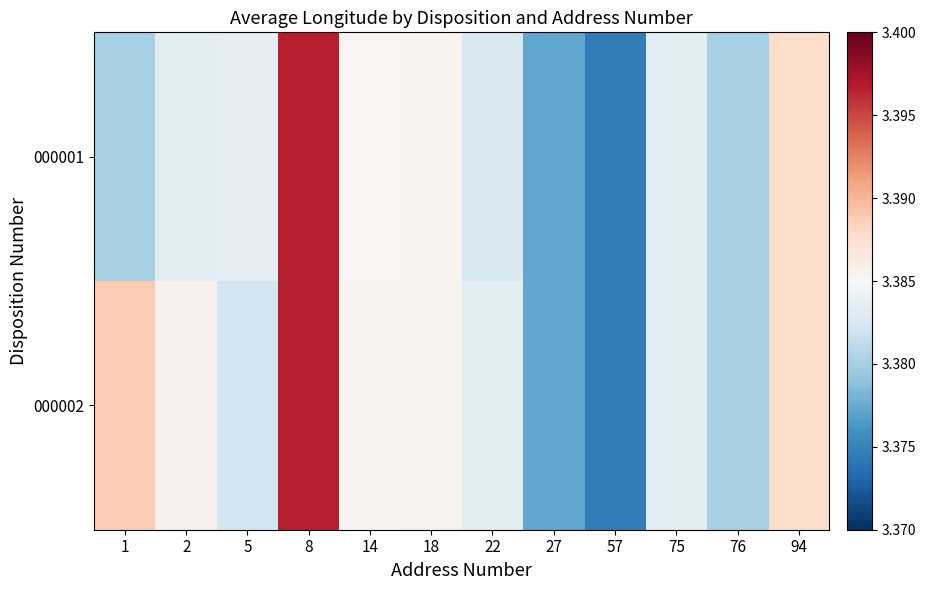

List the series in order of their overall mean, lowest first.

000001, 000002